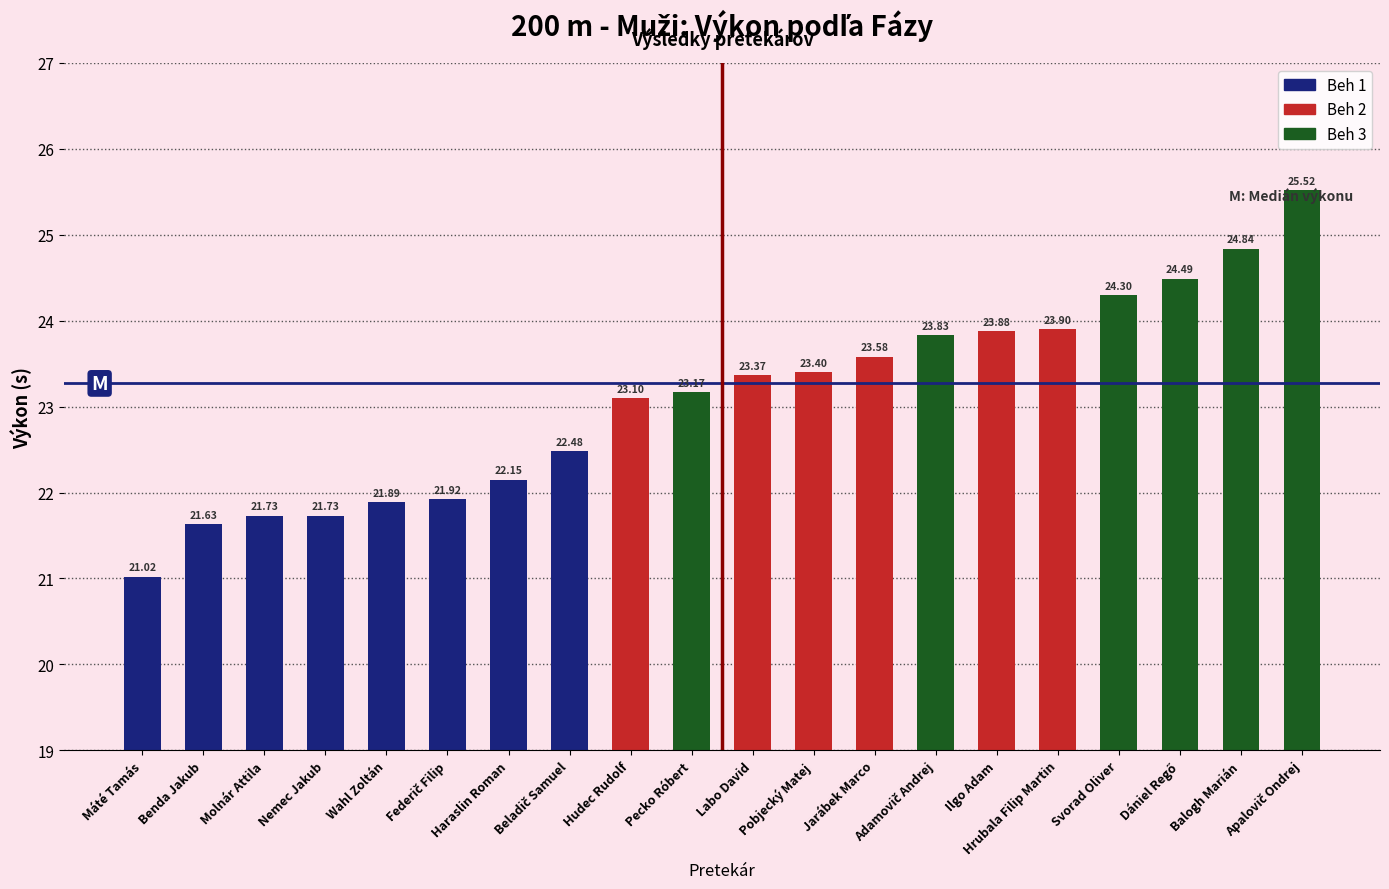

Reading left to right, list all the values displayed in this chart.

Beh 1: 21.0	21.6	21.7	21.7	21.9	21.9	22.1	22.5	0.0	0.0	0.0	0.0	0.0	0.0	0.0	0.0	0.0	0.0	0.0	0.0
Beh 2: 0.0	0.0	0.0	0.0	0.0	0.0	0.0	0.0	23.1	0.0	23.4	23.4	23.6	0.0	23.9	23.9	0.0	0.0	0.0	0.0
Beh 3: 0.0	0.0	0.0	0.0	0.0	0.0	0.0	0.0	0.0	23.2	0.0	0.0	0.0	23.8	0.0	0.0	24.3	24.5	24.8	25.5